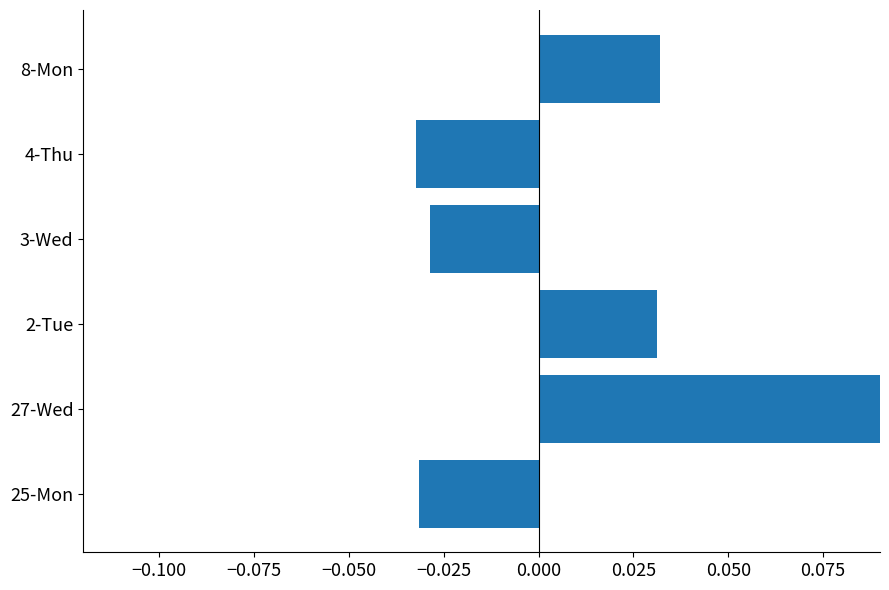

How many values are below zero?

3